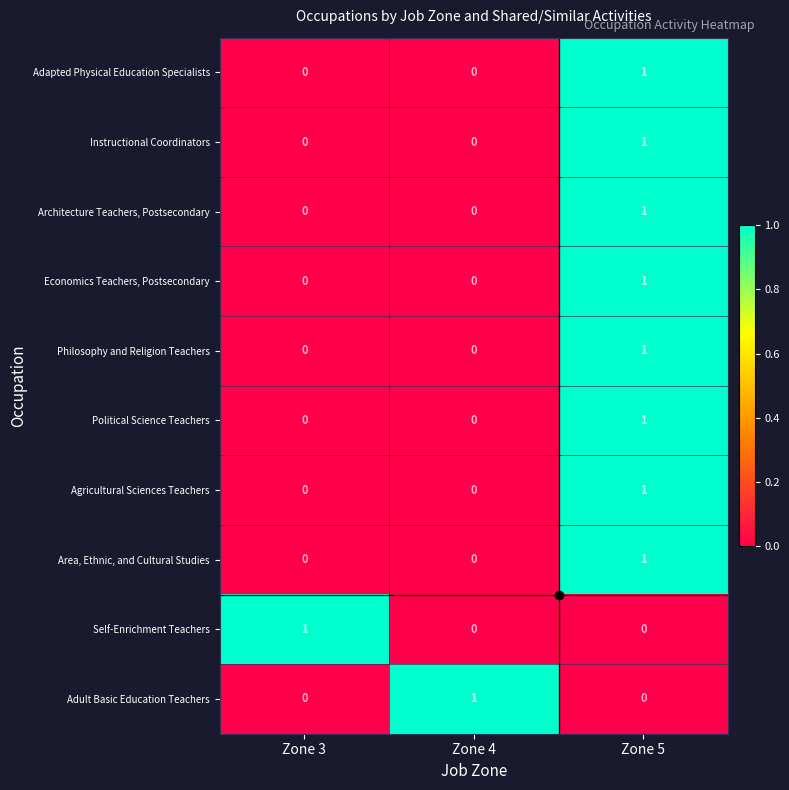

At which category is the sum across all series the highest?

Zone 5